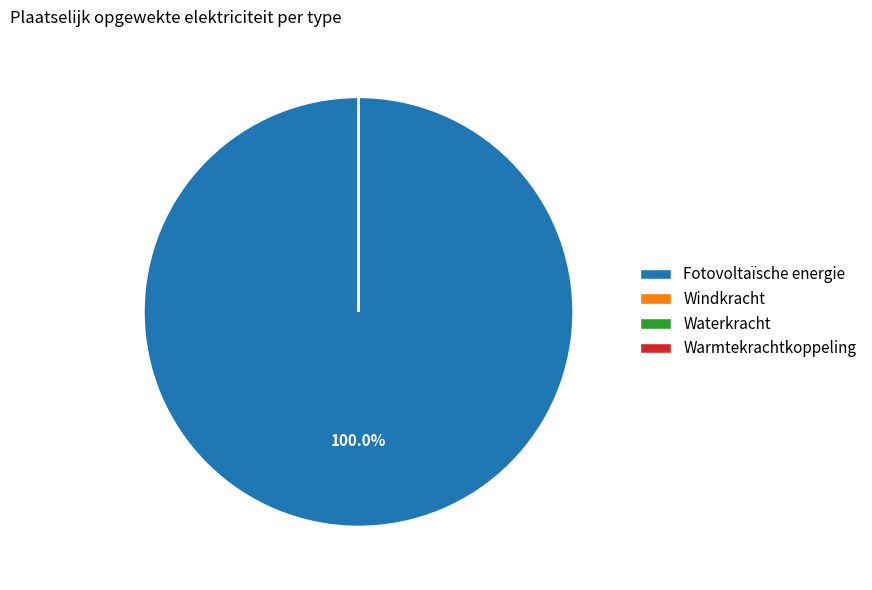

What is the largest slice in the pie chart?

Fotovoltaïsche energie